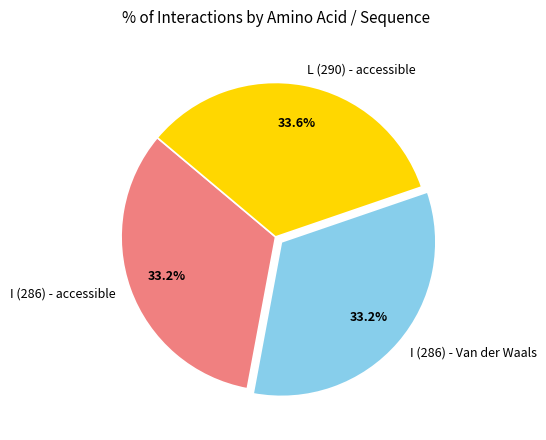

Count the number of slices in the pie.

3